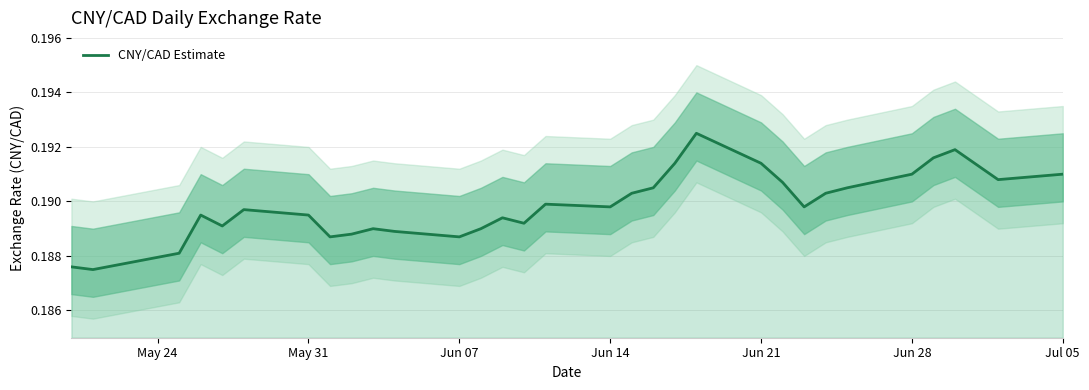

What is the average value?

0.2